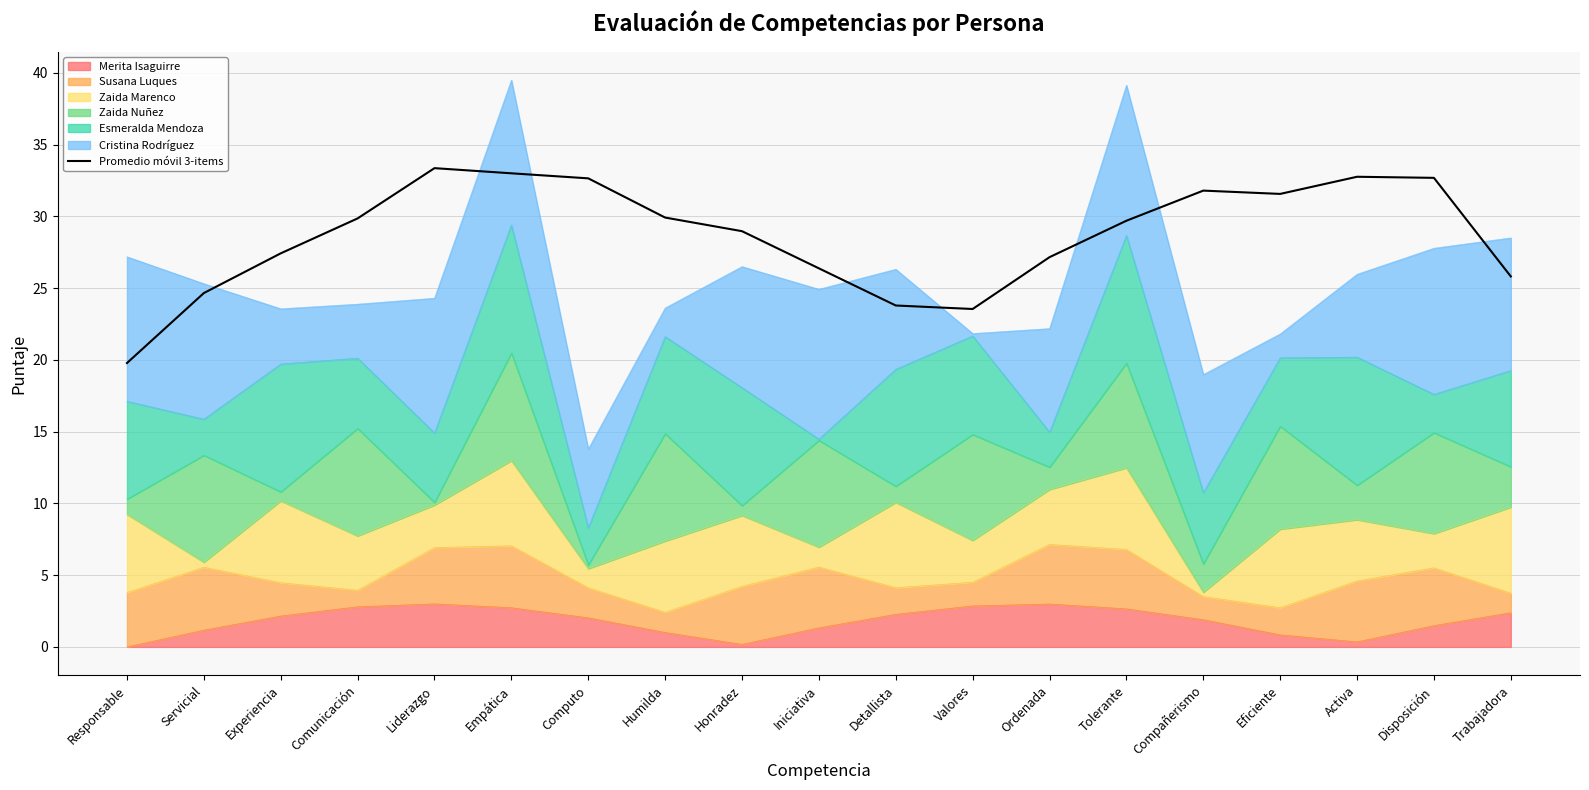

What is the label of the 12th point from the left?

Valores